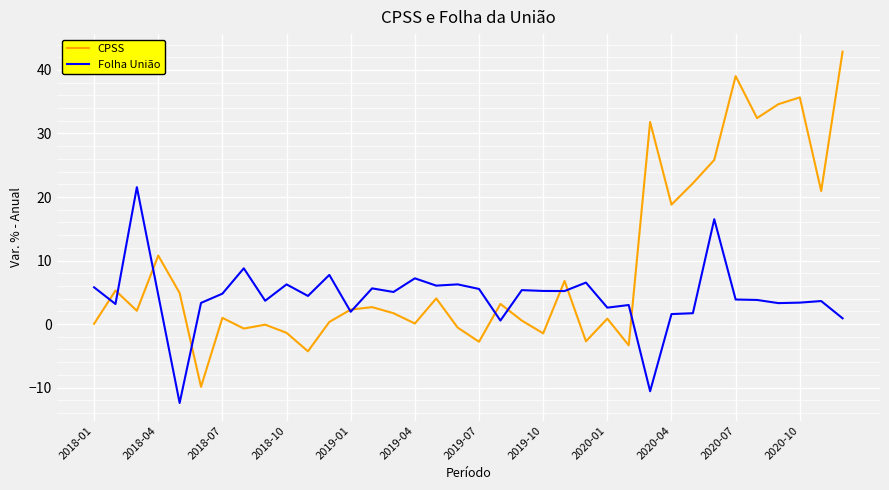

Which series has the largest total across all categories?

CPSS